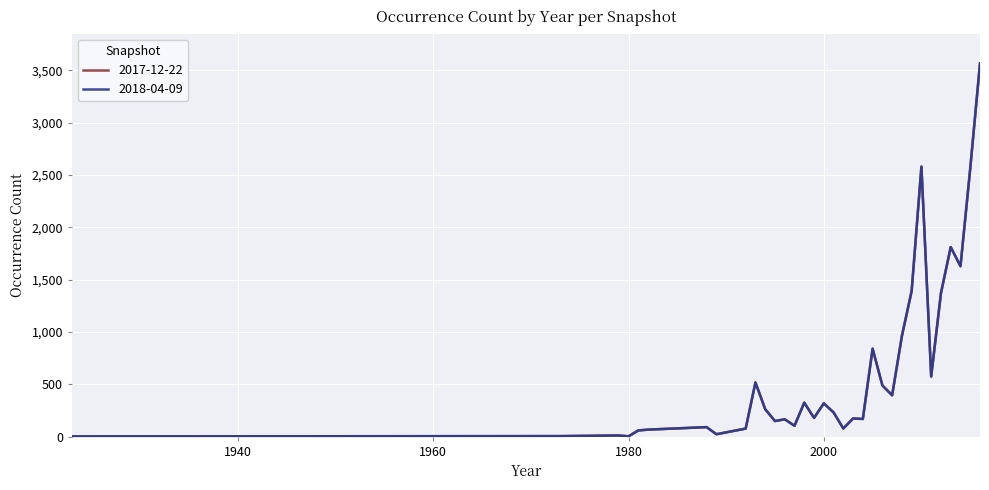

Reading right to left, extract all data points from this chart.

2017-12-22: 2016=3567	2015=2563	2014=1628	2013=1811	2012=1371	2011=574	2010=2580	2009=1392	2008=961	2007=394	2006=489	2005=840	2004=168	2003=173	2002=77	2001=231	2000=317	1999=178	1998=324	1997=103	1996=165	1995=148	1994=261	1993=517	1992=76	1989=22	1988=90	1982=66	1981=58	1980=2	1979=10	1973=4	1923=1
2018-04-09: 2016=3567	2015=2563	2014=1628	2013=1811	2012=1371	2011=574	2010=2580	2009=1392	2008=961	2007=394	2006=489	2005=840	2004=168	2003=173	2002=77	2001=231	2000=317	1999=178	1998=324	1997=103	1996=165	1995=148	1994=261	1993=517	1992=76	1989=22	1988=90	1982=66	1981=58	1980=2	1979=10	1973=4	1923=1